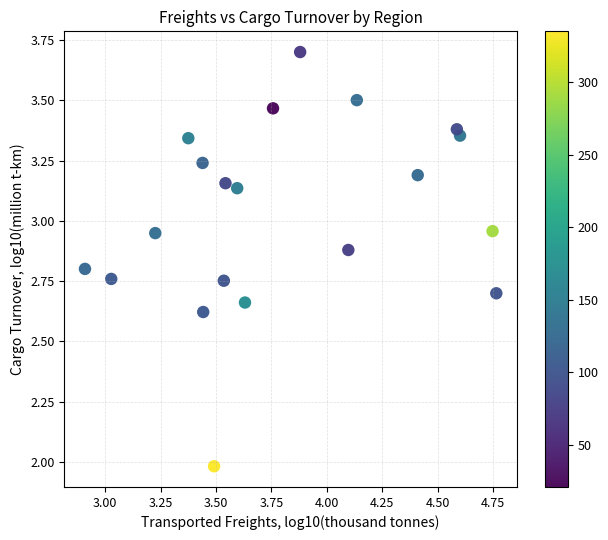

What is the range of Y values (max minus min)?

1.7